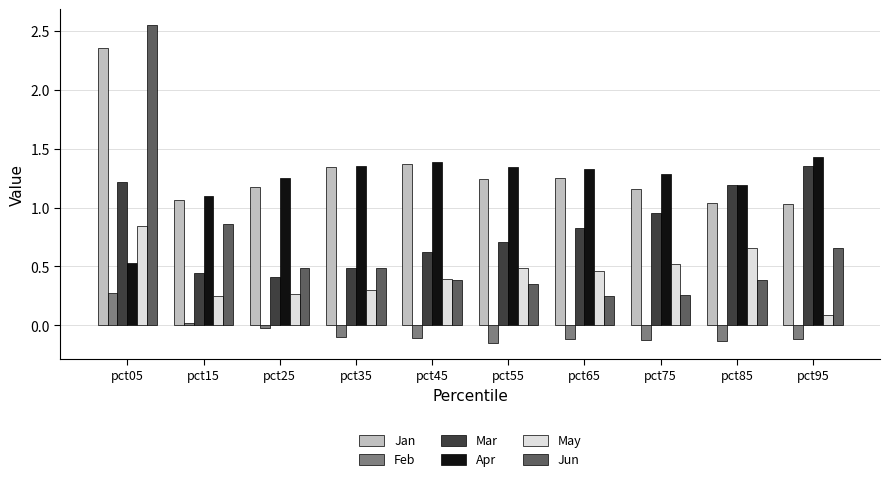

What is the total value across all series at pct75?

4.1